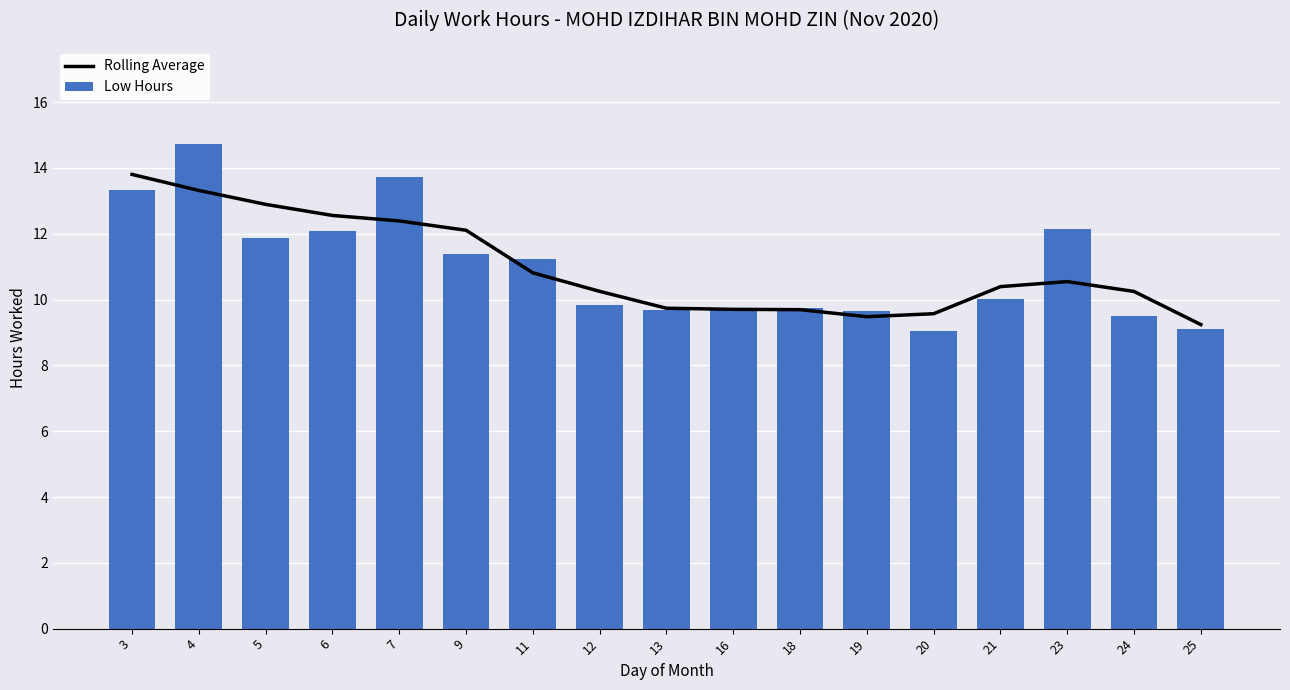

Rank the categories by Low Hours value from lowest to highest.

20, 25, 24, 19, 16, 13, 18, 12, 21, 11, 9, 5, 6, 23, 3, 7, 4